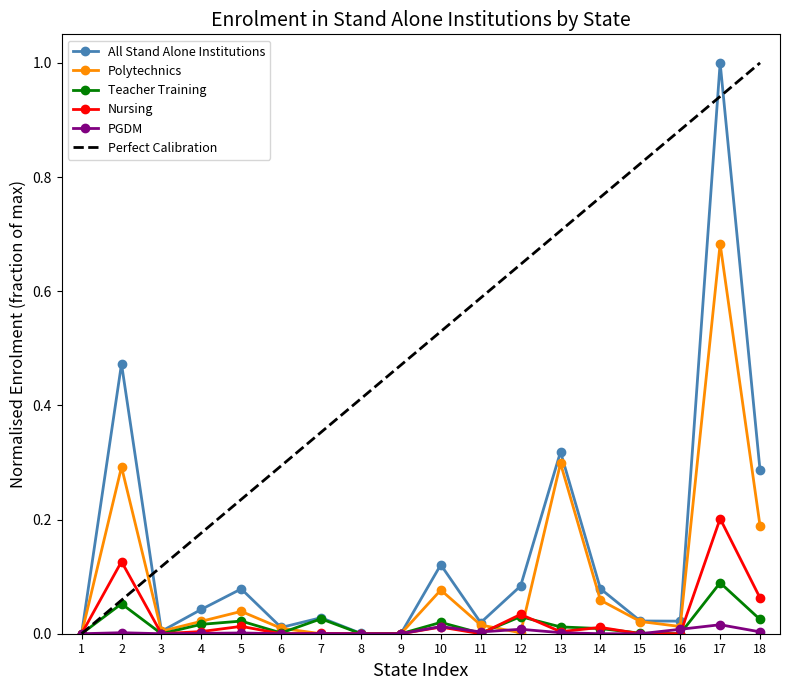

True or false: Nursing - Total Enrolment and All Stand Alone - Total Enrolment intersect in this chart.

False